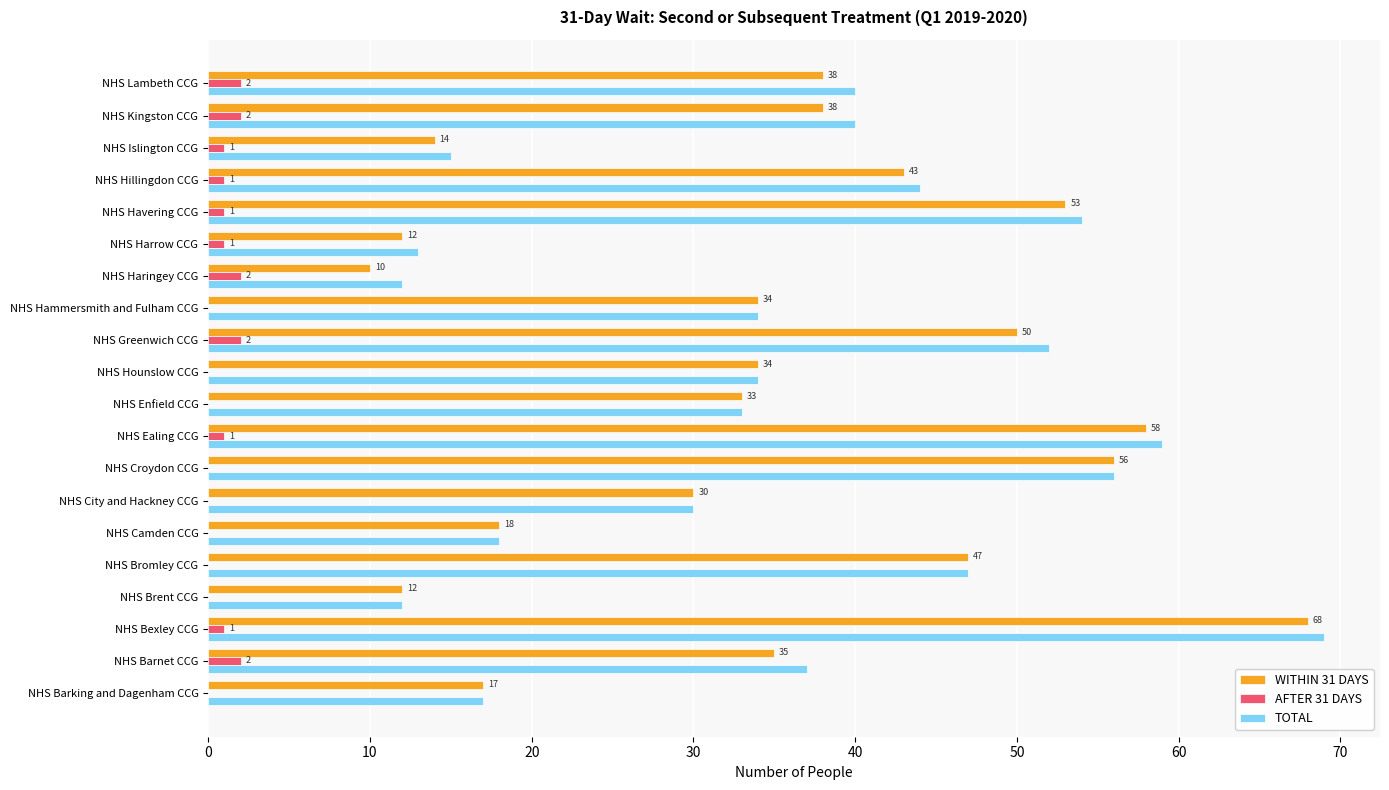

True or false: AFTER 31 DAYS has a value of 2 at NHS Haringey CCG.

True